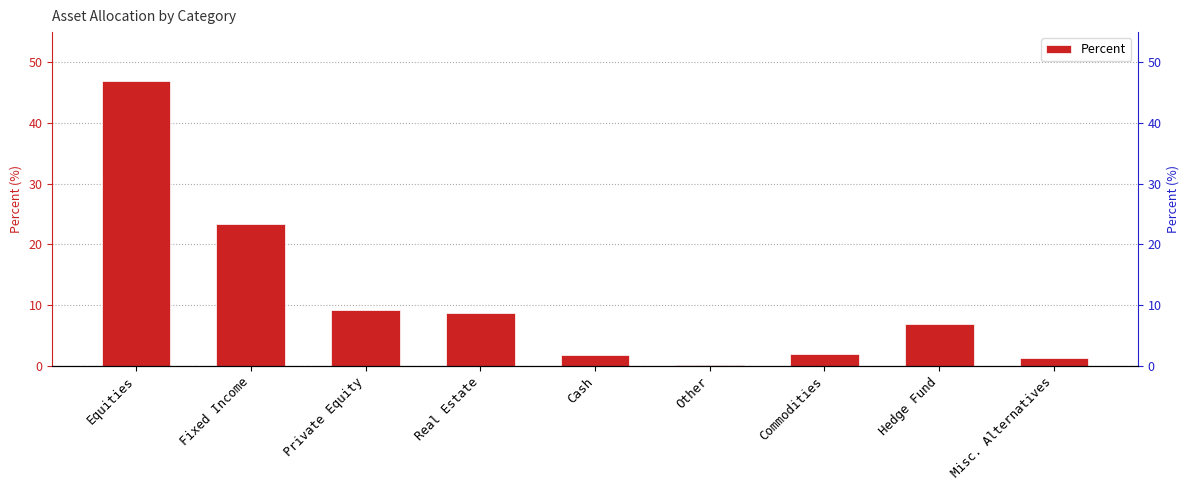

How many data points does each series have?

9